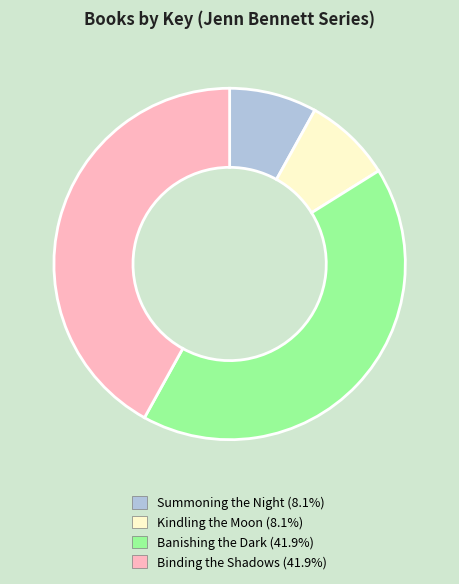

How many segments does this pie chart have?

4